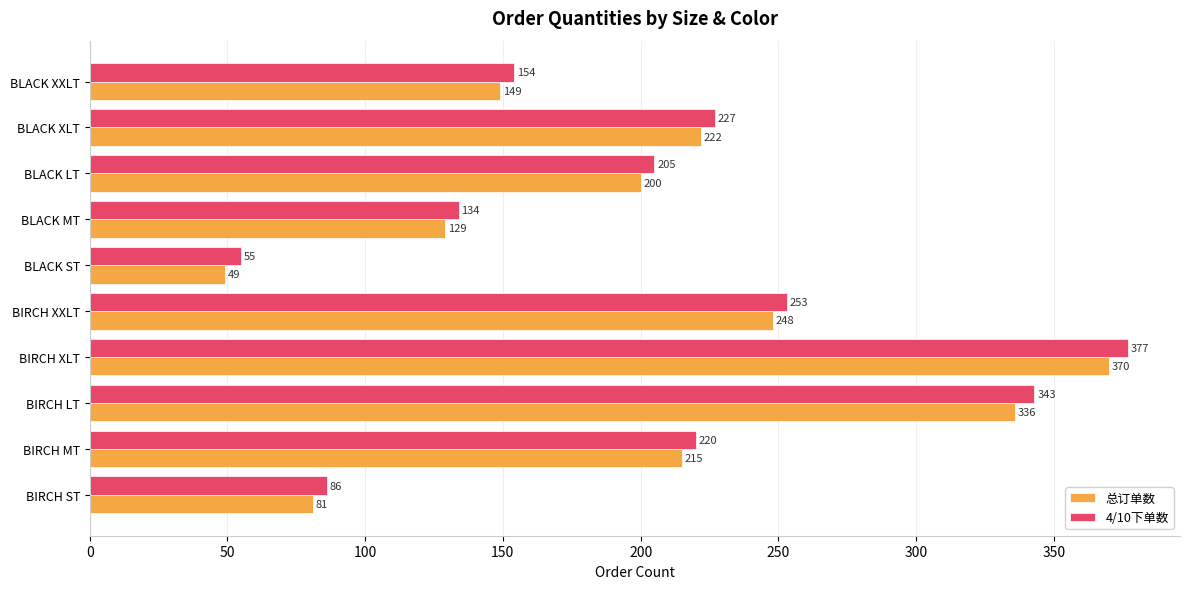

At which label is 4/10下单数 closest to 216?

BIRCH MT